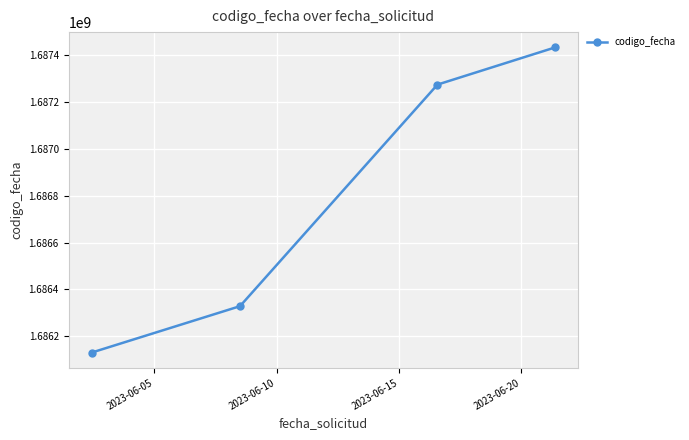

What is the minimum value shown in the chart?

1686131347